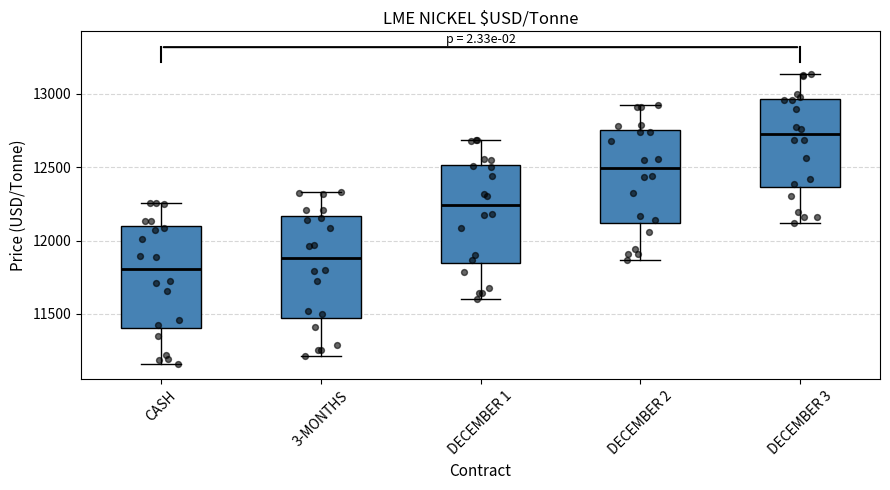

Reading left to right, read every box against the y-axis: the position of its median line, the range the box covers, and the ends of its whiskers. The values are not printed on the chart, so give them approximately, as read against the axis.

CASH: median 11800, box 11400 to 12100, whiskers 11150 to 12250
3-MONTHS: median 11900, box 11500 to 12150, whiskers 11200 to 12350
DECEMBER 1: median 12250, box 11850 to 12500, whiskers 11600 to 12700
DECEMBER 2: median 12500, box 12100 to 12750, whiskers 11850 to 12900
DECEMBER 3: median 12750, box 12350 to 12950, whiskers 12100 to 13150